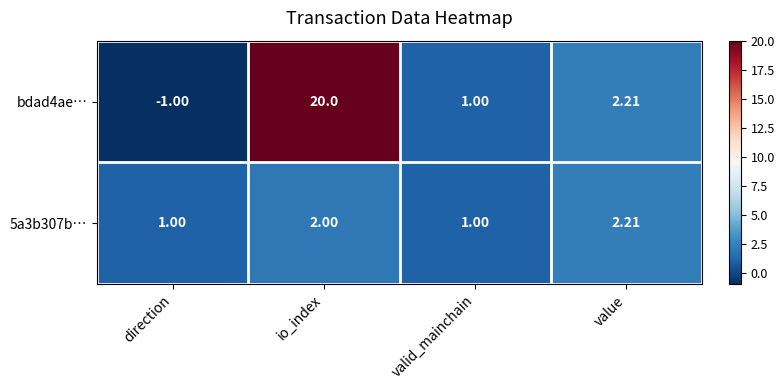

Which label corresponds to the smallest value in the chart?

direction